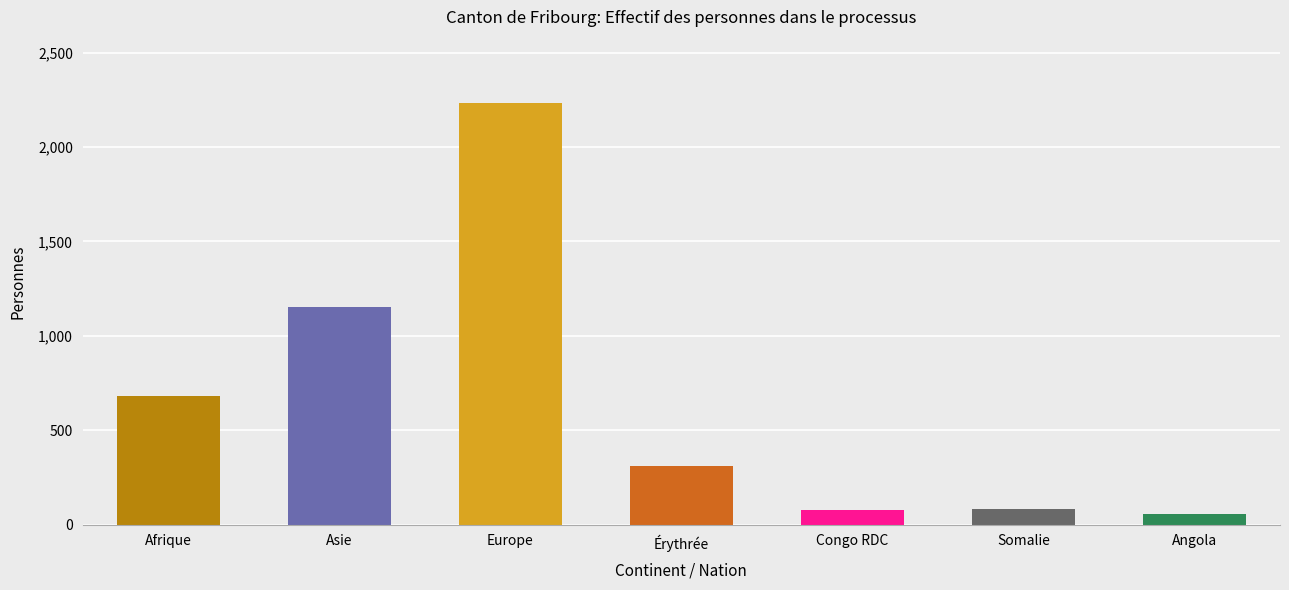

What is the approximate value at Angola, to the nearest 100?

100